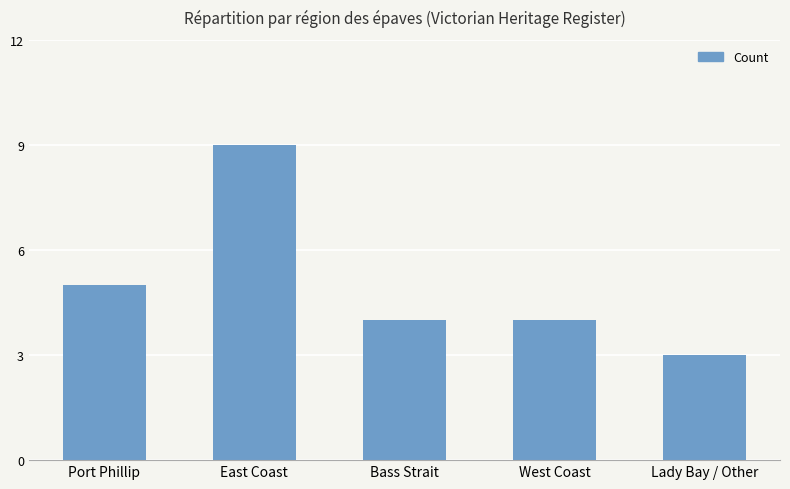

Reading left to right, transcribe all the data shown in this chart.

5	9	4	4	3